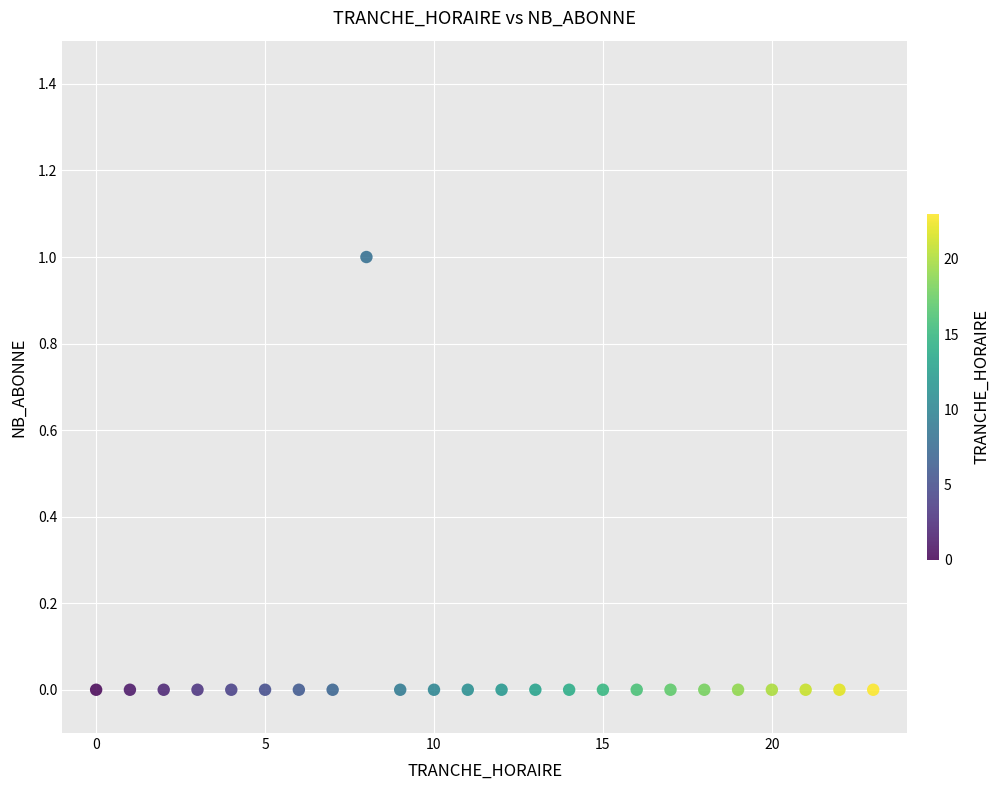

What is the range of X values (max minus min)?

23